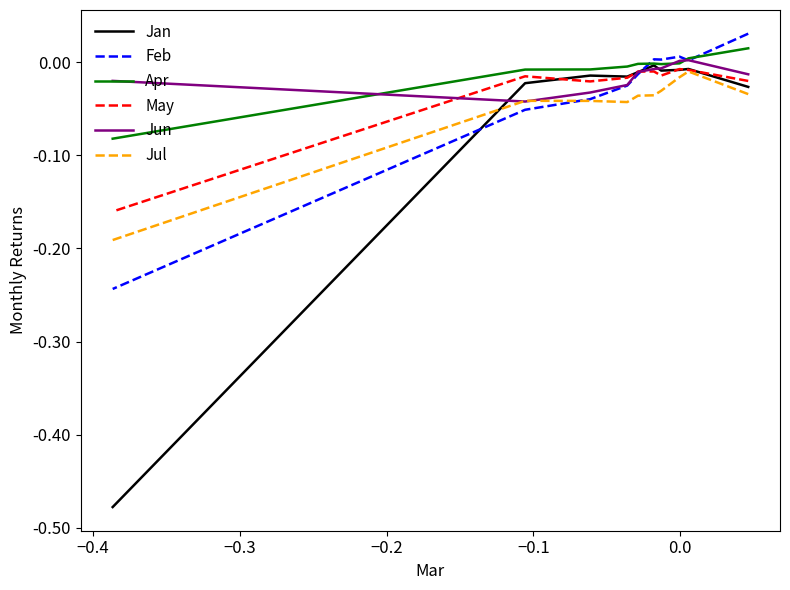

At which category does Feb reach its first local valley?

−0.4